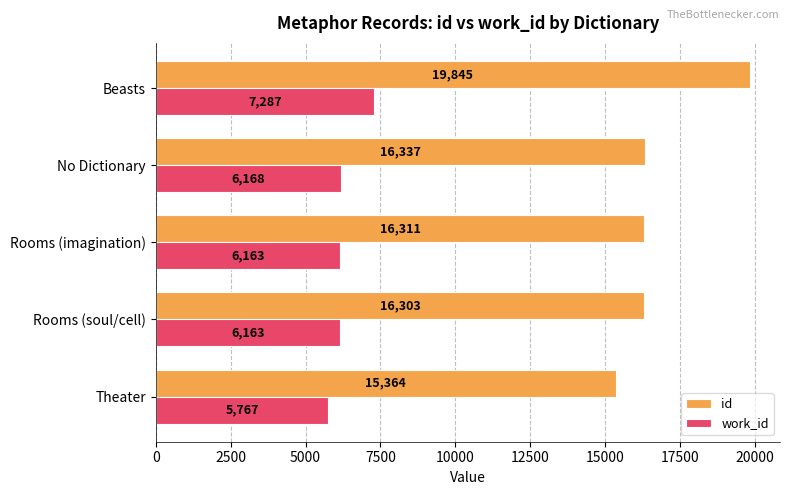

List the series in order of their overall mean, lowest first.

work_id, id